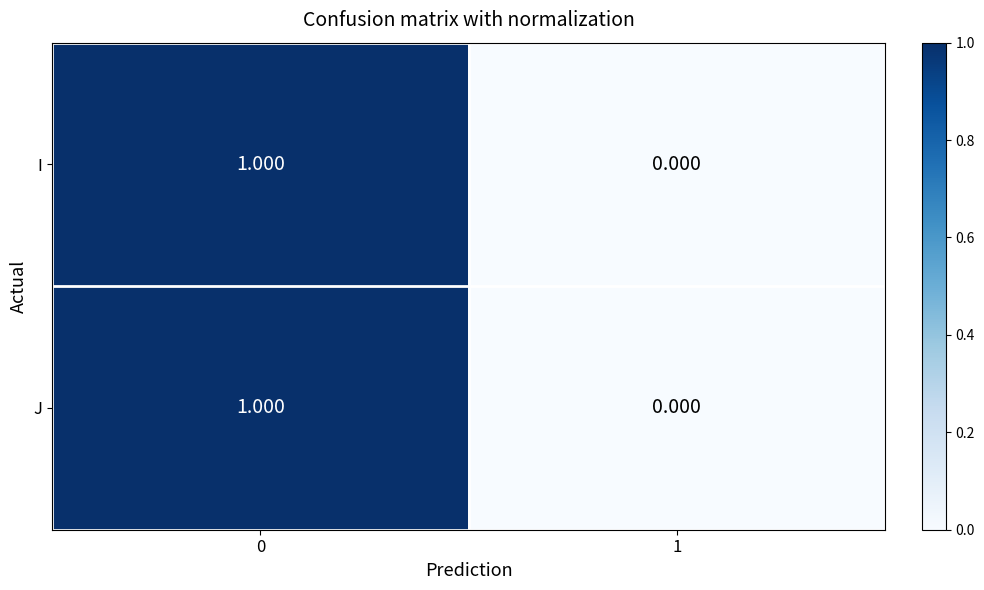

How many data points does each series have?

2